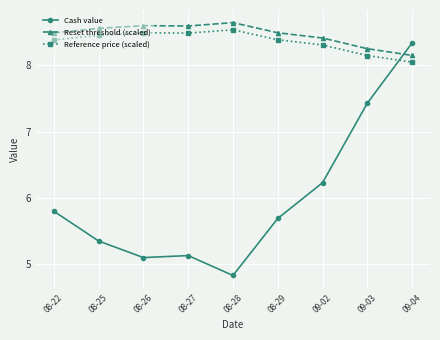

What are all the series names shown in the legend?

Cash value, Reset threshold (scaled), Reference price (scaled)